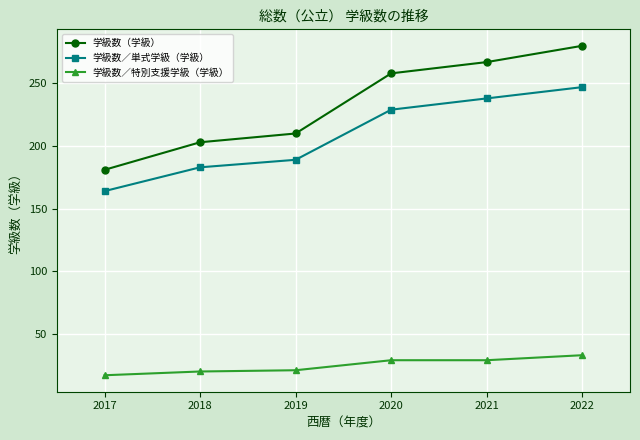

What is the difference between the maximum and minimum values in the 学級数（学級） series?

99